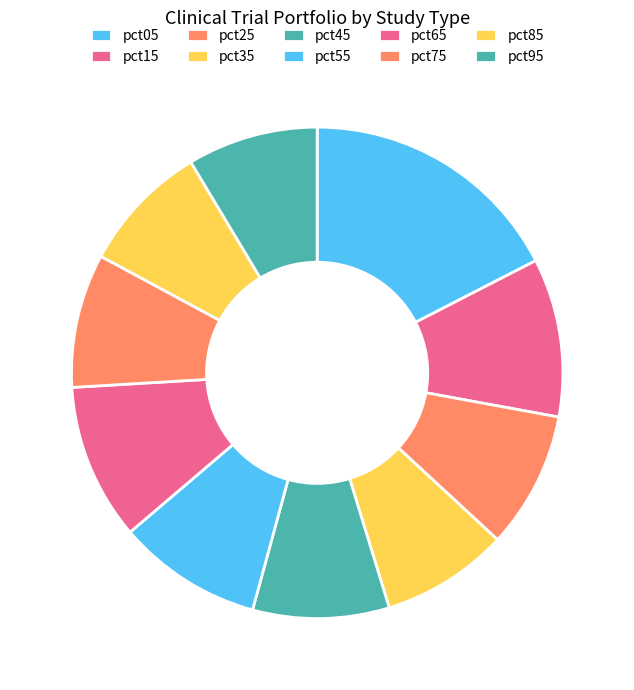

Do pct45 and pct85 together represent more than half of the pie?

No